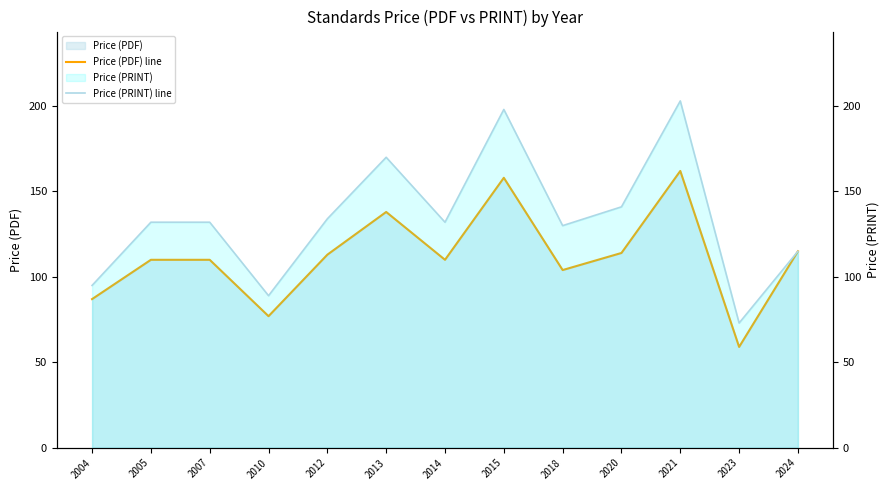

What is the total value across all series at 2004?

182